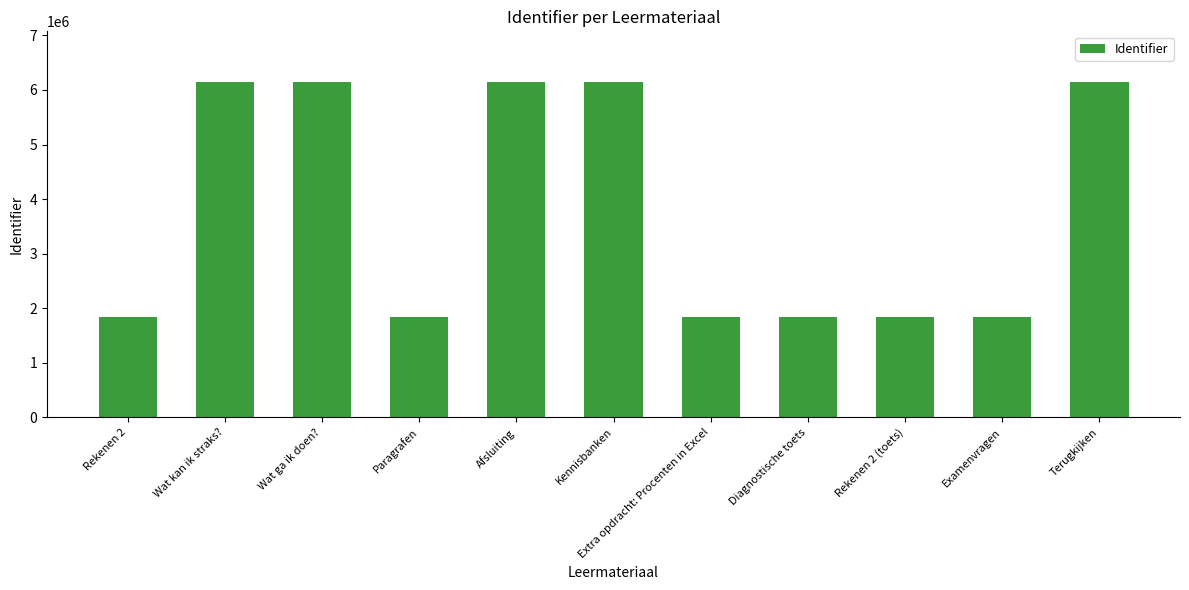

The value at Kennisbanken is 10925662. True or false?

False